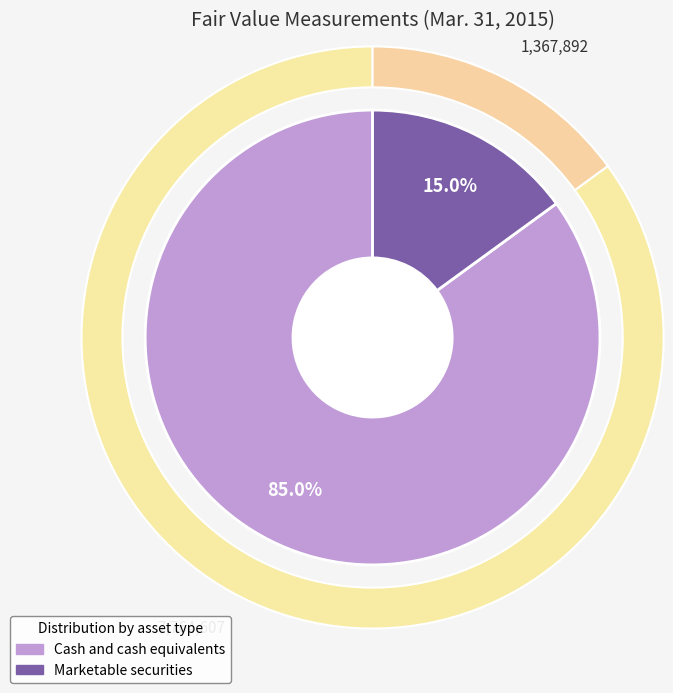

Count the number of slices in the pie.

2